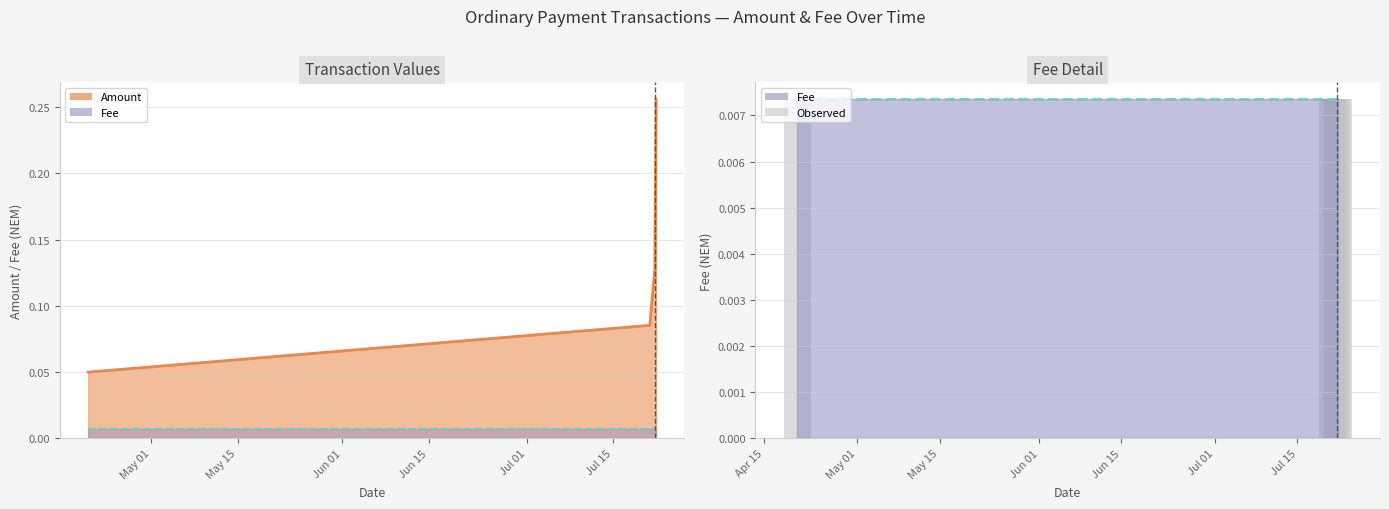

Rank the categories by value from lowest to highest.

2019-04-20, 2019-07-20, 2019-07-21 17:14, 2019-07-21 22:05